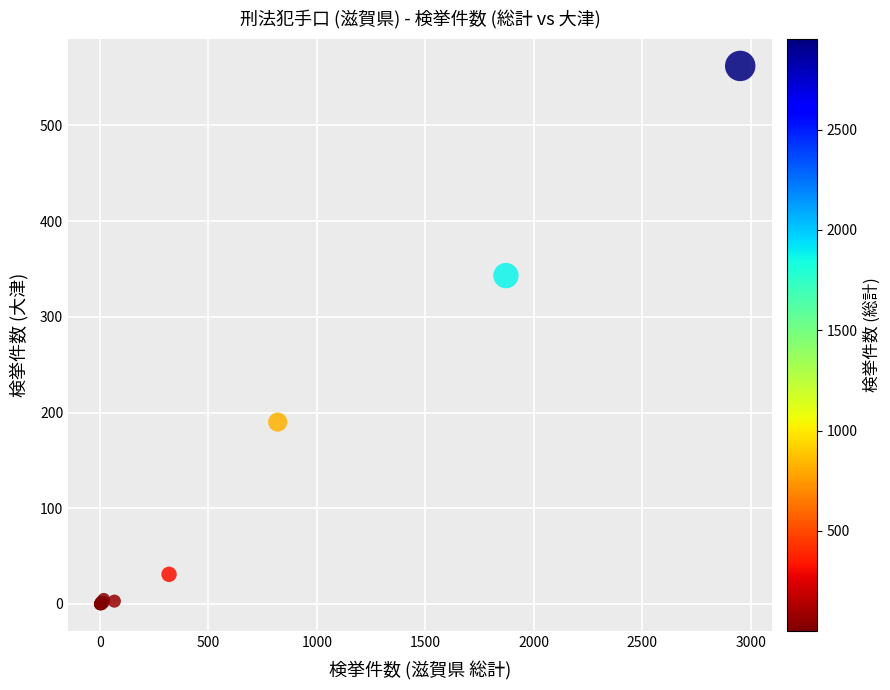

What Y value in the scatter plot is closest to 281?

343